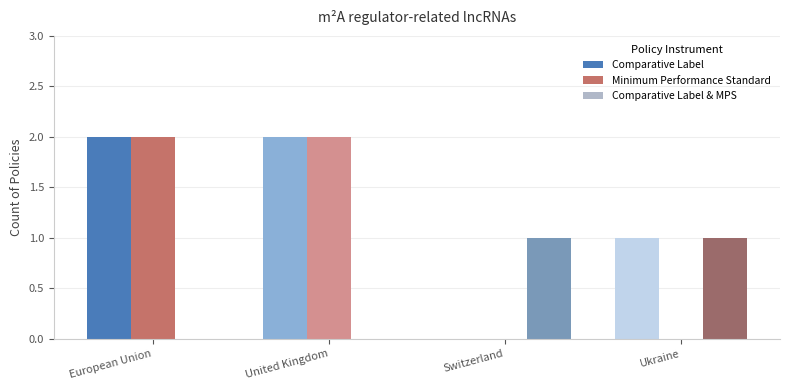

Does the chart contain stacked bars?

No